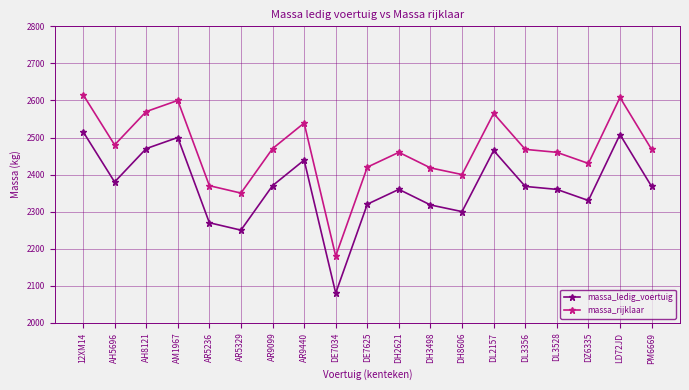

True or false: massa_ledig_voertuig and massa_rijklaar intersect in this chart.

False